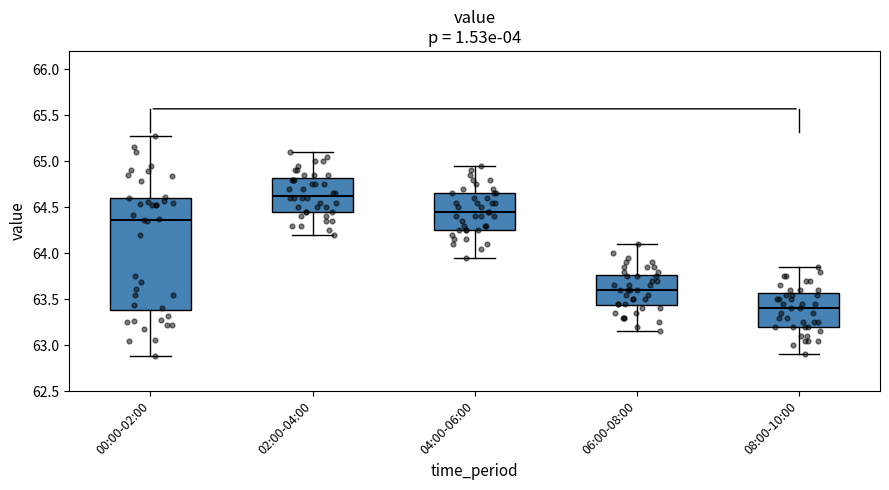

Reading left to right, read every box against the y-axis: the position of its median line, the range the box covers, and the ends of its whiskers. The values are not printed on the chart, so give them approximately, as read against the axis.

00:00-02:00: median 64.35, box 63.40 to 64.60, whiskers 62.90 to 65.25
02:00-04:00: median 64.65, box 64.45 to 64.80, whiskers 64.20 to 65.10
04:00-06:00: median 64.45, box 64.25 to 64.65, whiskers 63.95 to 64.95
06:00-08:00: median 63.60, box 63.45 to 63.75, whiskers 63.15 to 64.10
08:00-10:00: median 63.40, box 63.20 to 63.55, whiskers 62.90 to 63.85